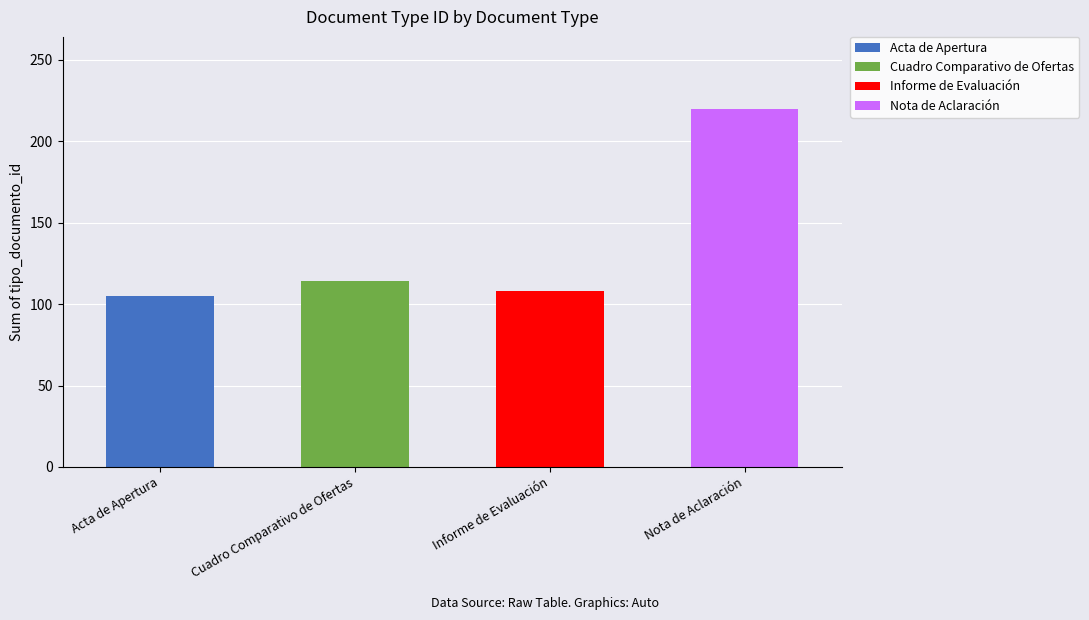

What is the highest value of the Acta de Apertura series?

105